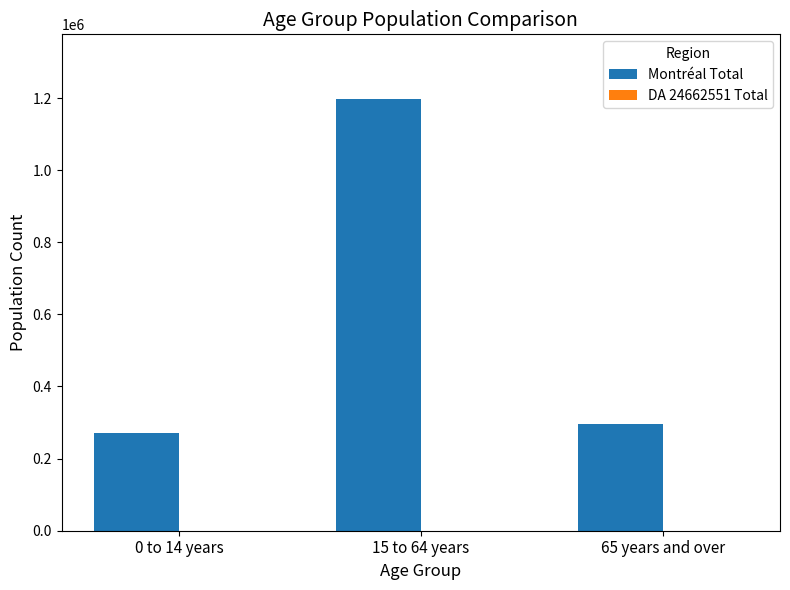

How many groups of bars are there?

3